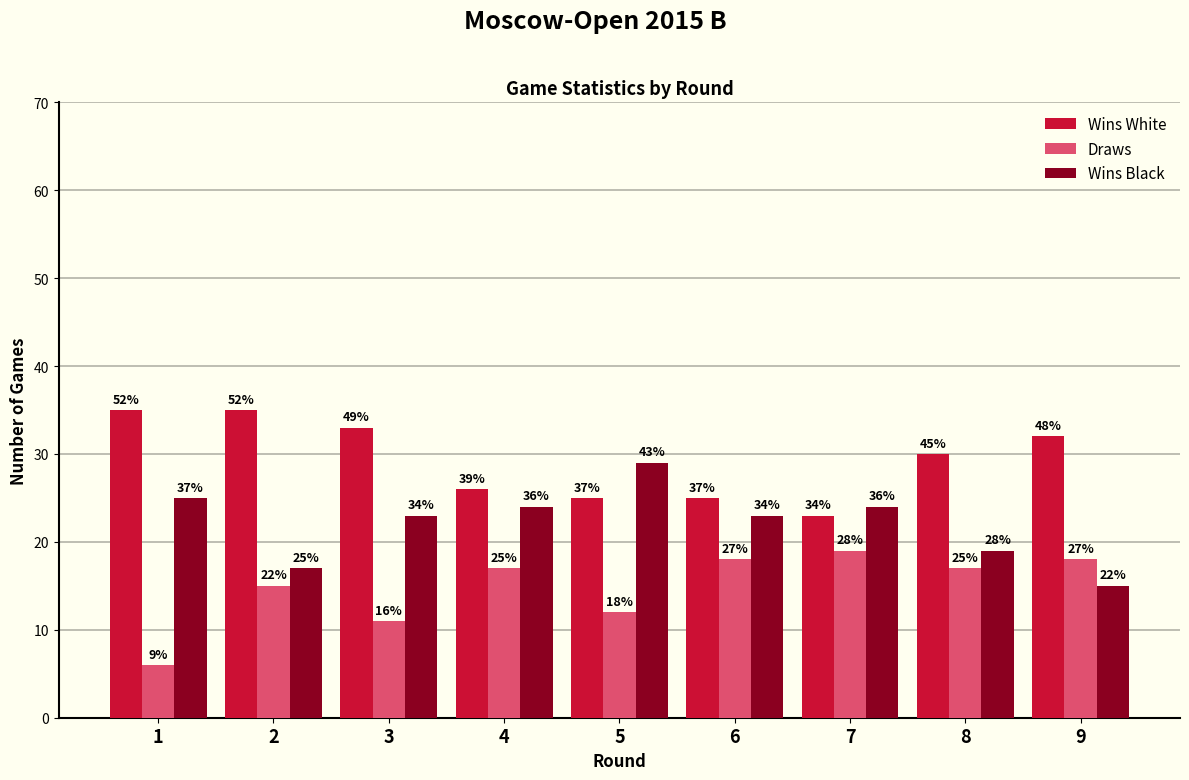

How many groups of bars are there?

9